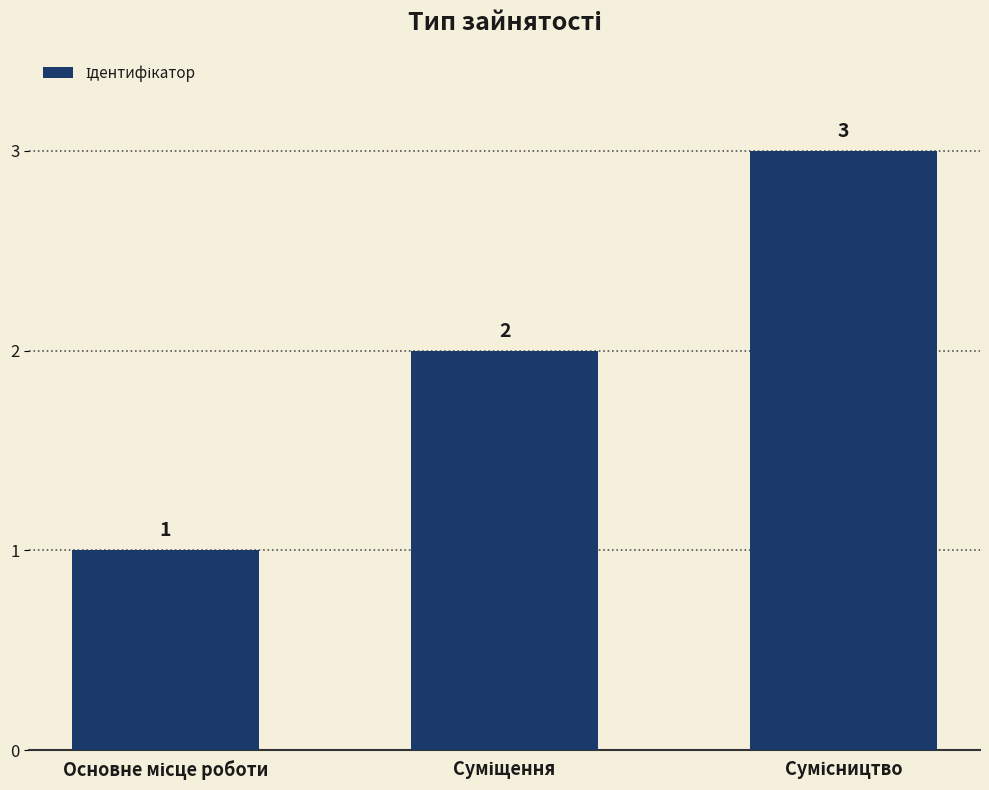

How many values are between 1 and 3?

3